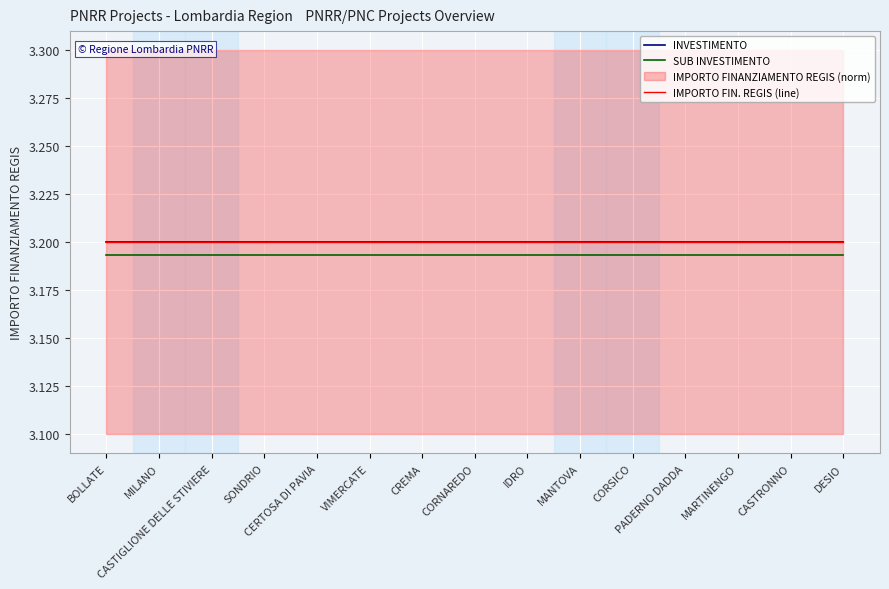

True or false: SUB INVESTIMENTO has more than 1 interior local peaks.

False